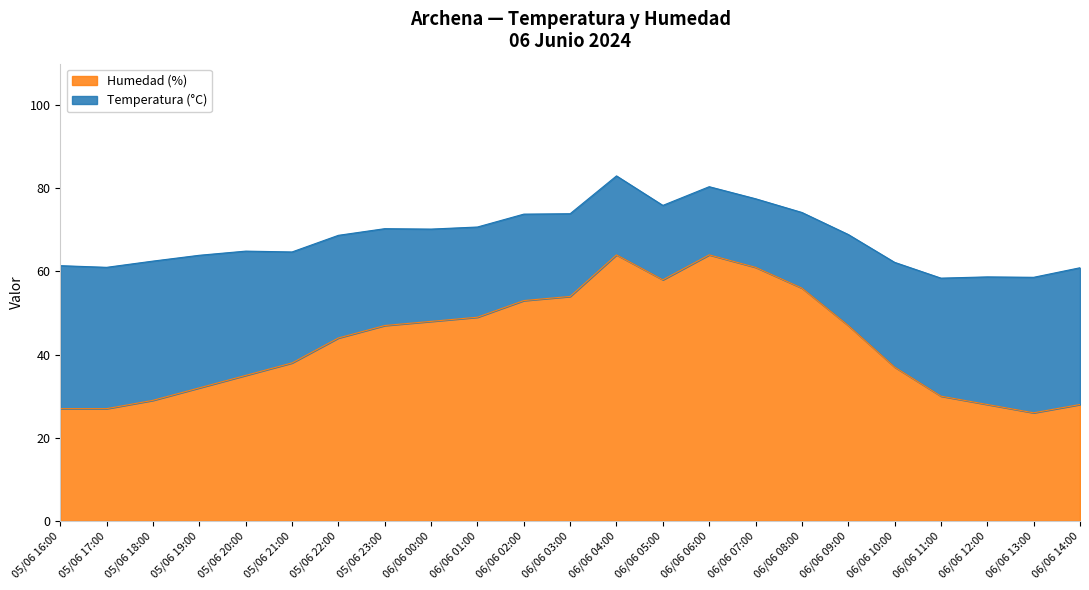

Approximately how many times larger is the value at 05/06 20:00 compared to 05/06 21:00?

0.9